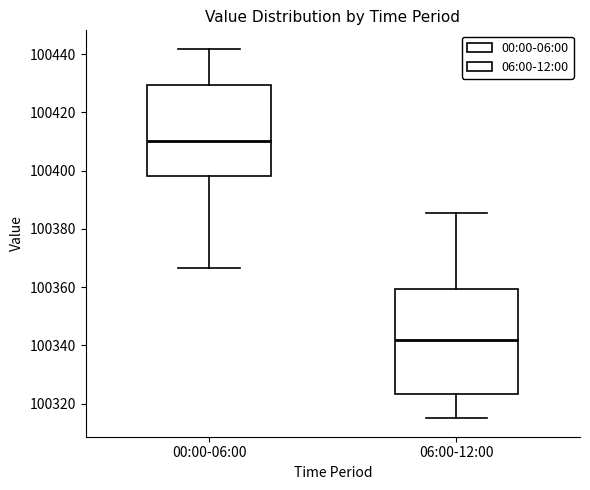

Reading left to right, transcribe this box plot: for each box, give where its median line is, the range the box spans, and where its two whiskers end, as read against the y-axis. The values are not printed on the chart, so give them approximately, as read against the axis.

00:00-06:00: median 100410, box 100398 to 100430, whiskers 100366 to 100442
06:00-12:00: median 100342, box 100324 to 100360, whiskers 100316 to 100386